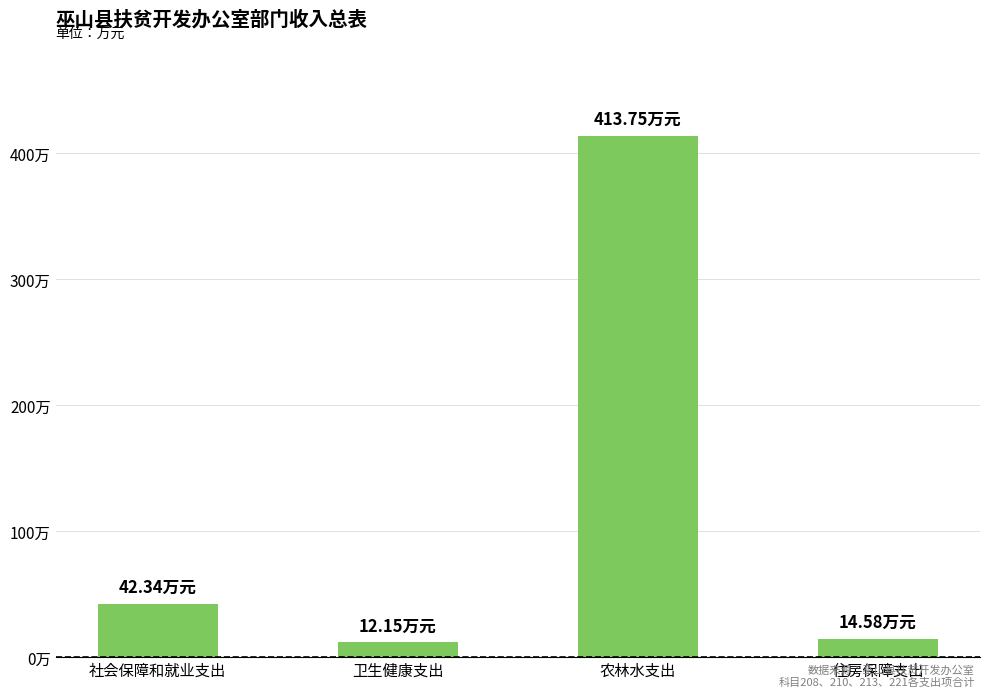

What is the sum of the values at 住房保障支出 and 社会保障和就业支出?

56.9